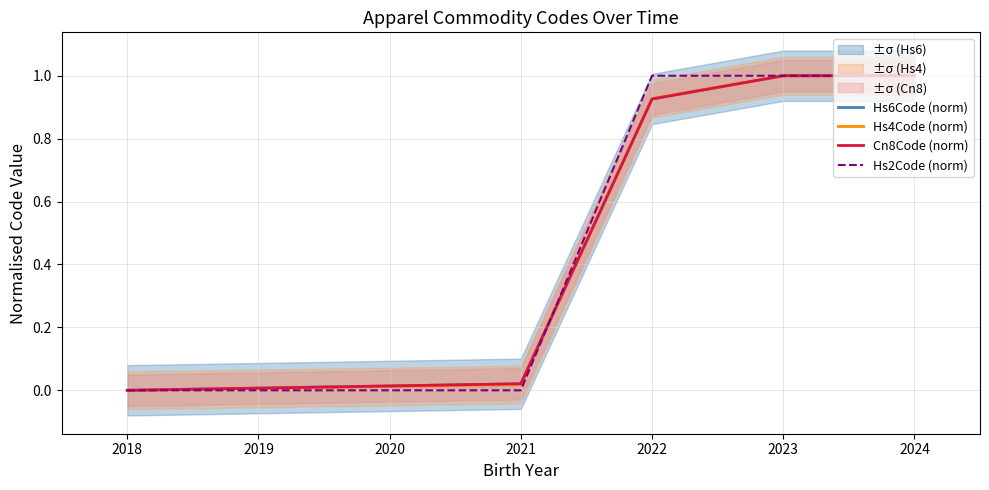

List the series in order of their peak value, lowest first.

Hs6Code (norm), Hs4Code (norm), Cn8Code (norm), Hs2Code (norm)